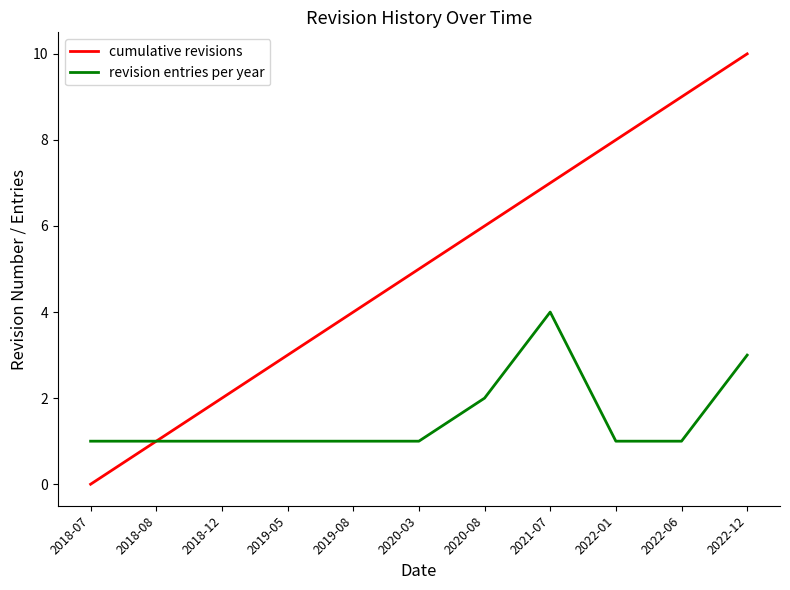

Is it true that revision entries per year equals 1 at 2019-08?

True